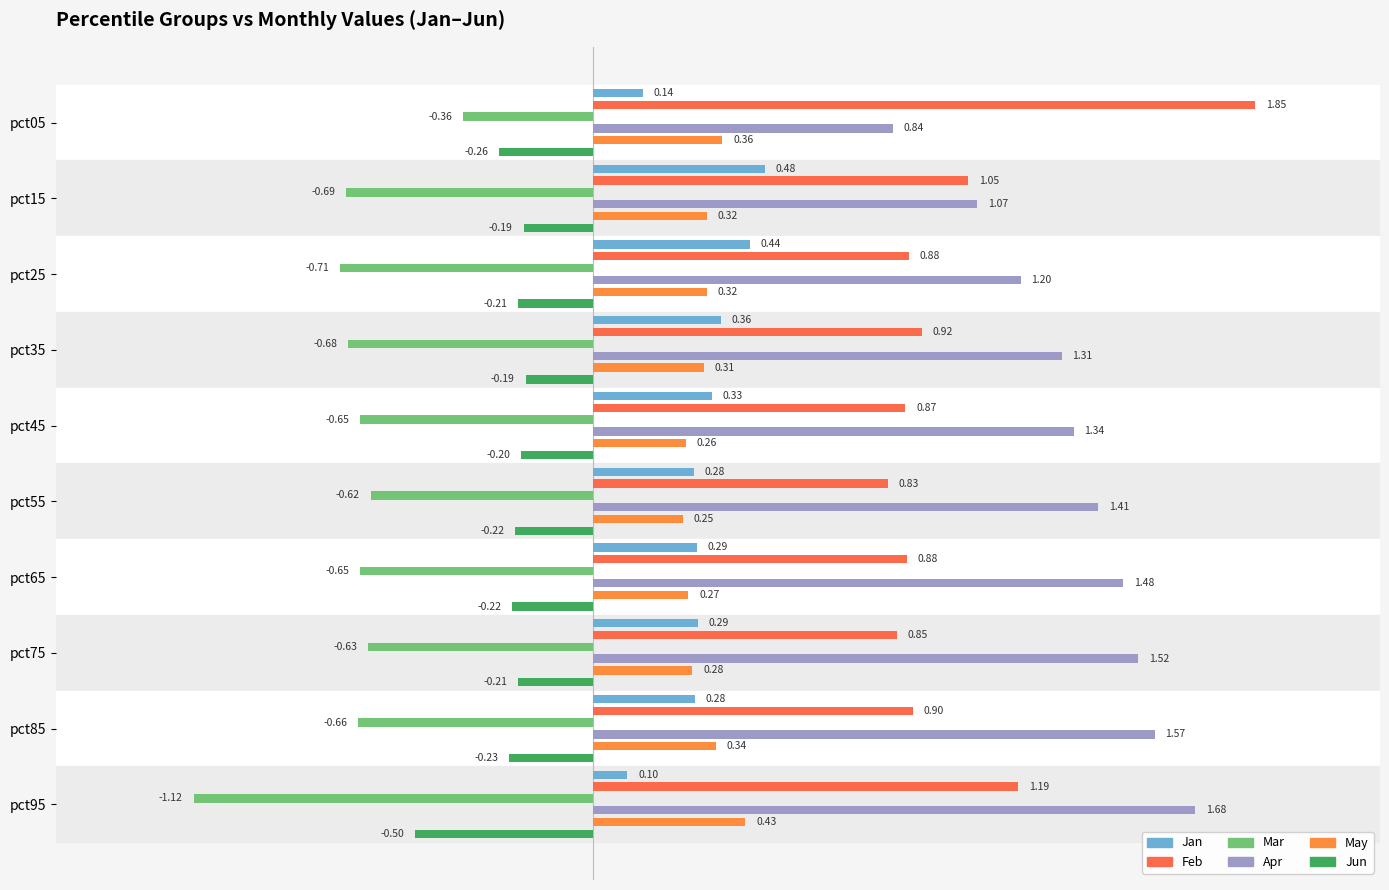

The value of Feb at pct85 is 1.3. True or false?

False